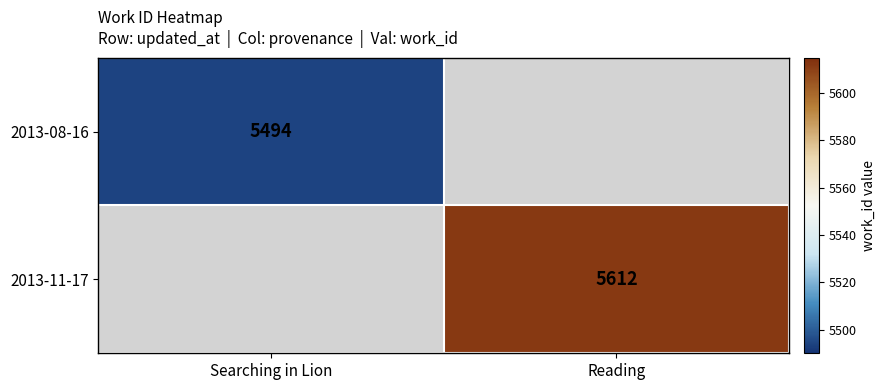

The value of 2013-11-17 at Reading is 3010. True or false?

False